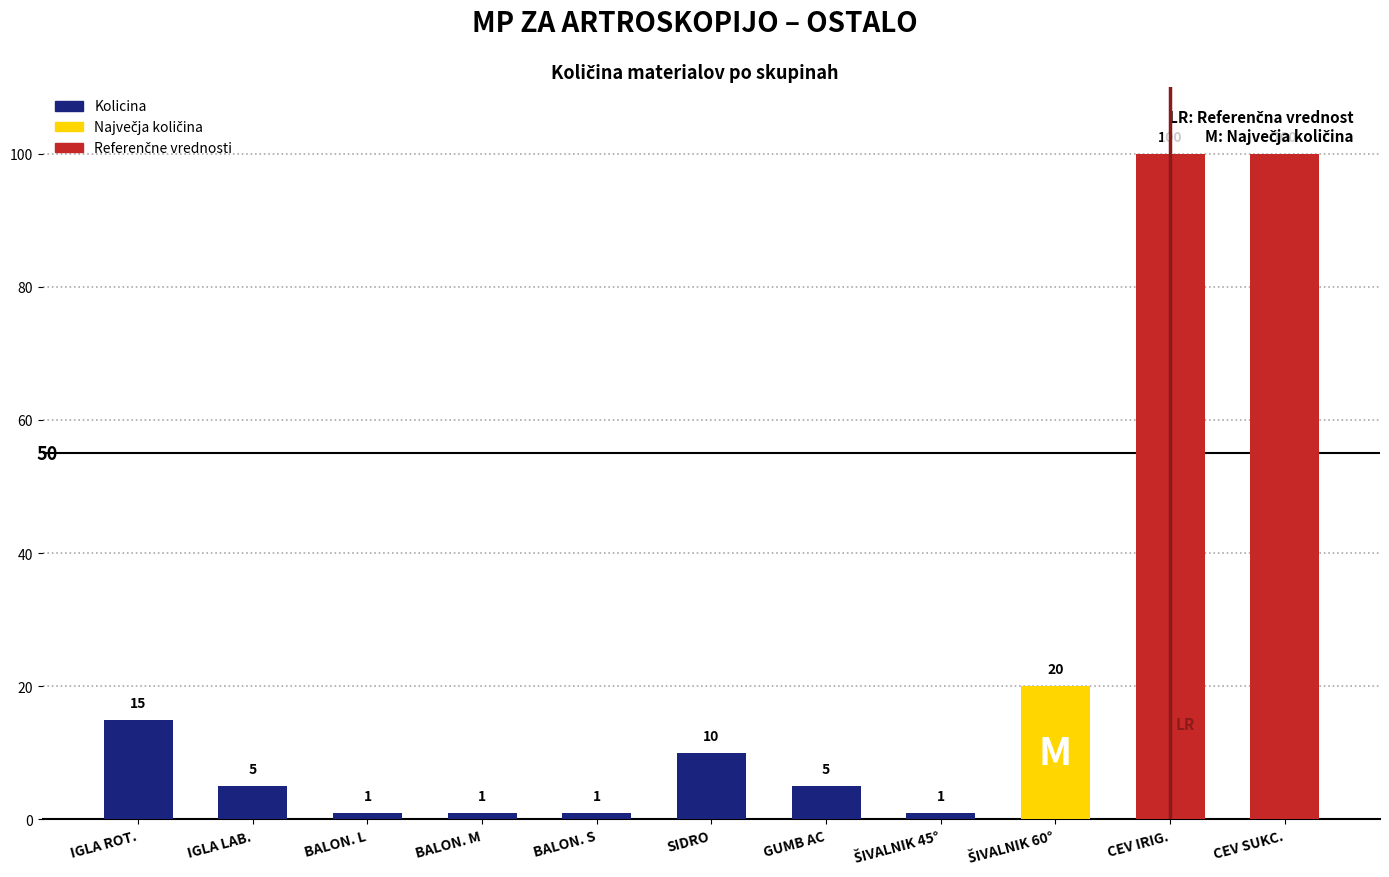

Which has a higher value, IGLA LAB. or CEV IRIG.?

CEV IRIG.